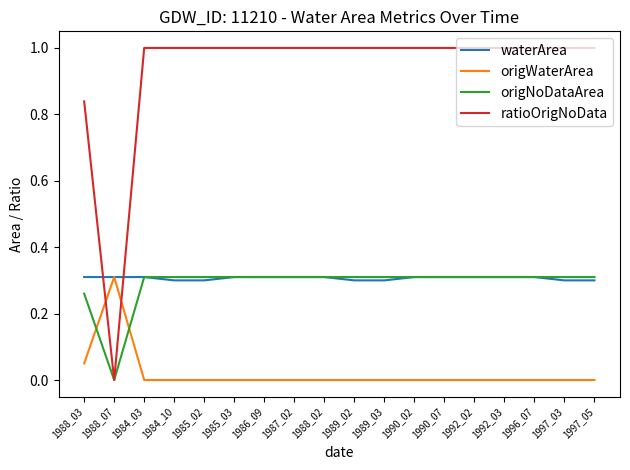

True or false: ratioOrigNoData has a value of 1.0 at 1984_03.

True